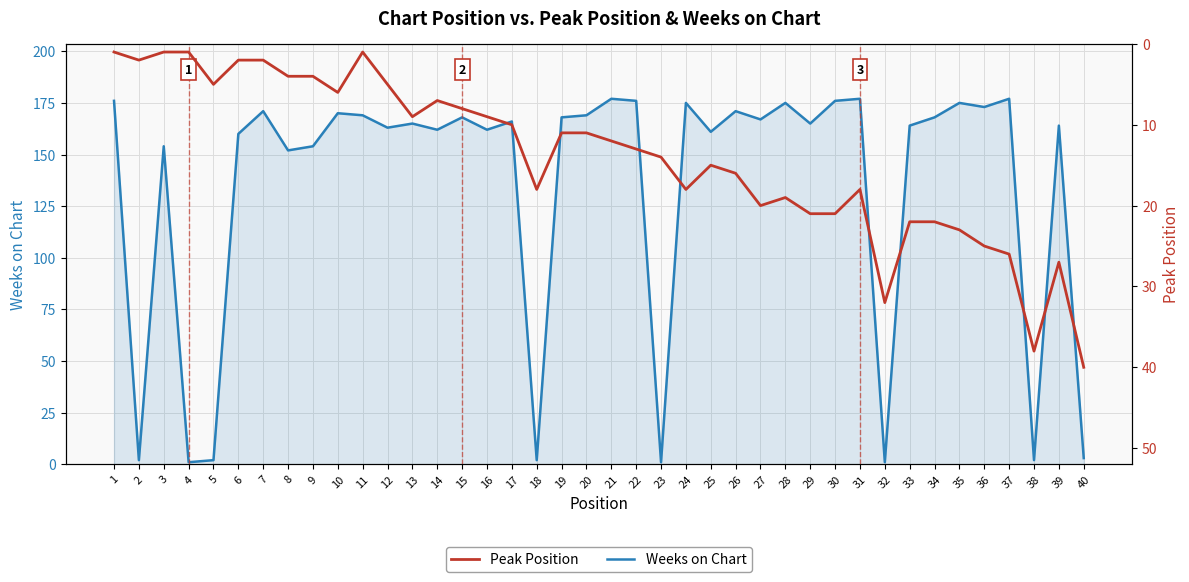

At 37, list the series in order from largest to smallest.

Weeks on Chart, Peak Position